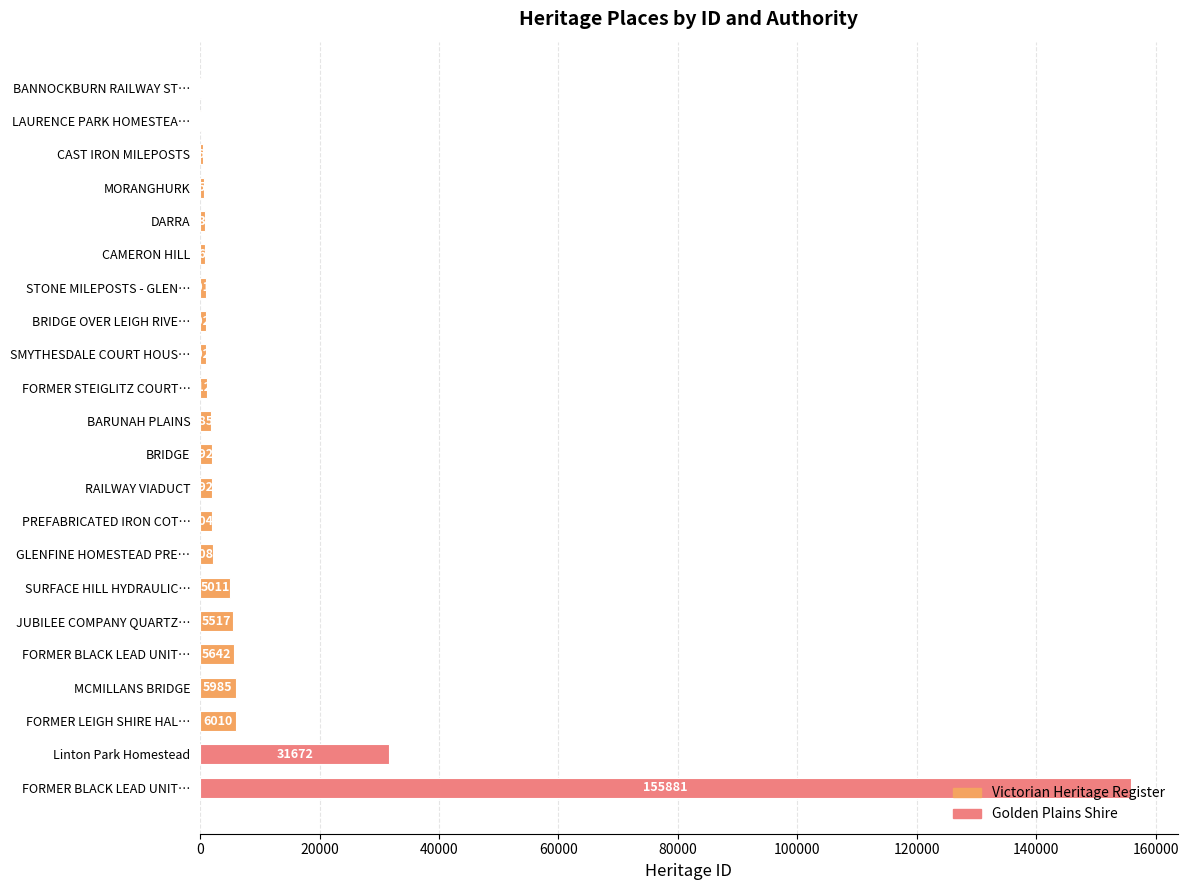

Approximately how many times larger is the value at CAMERON HILL compared to BRIDGE?

0.5